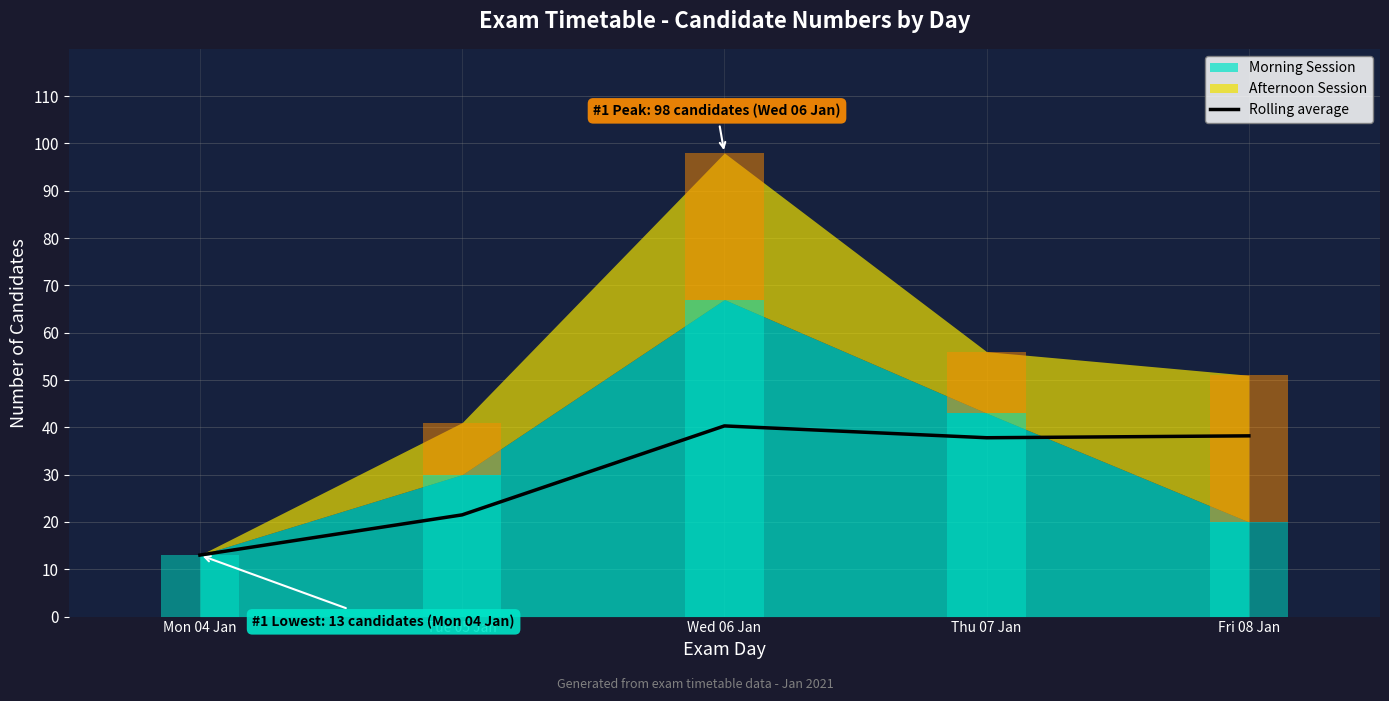

How many bars are there in total?

5